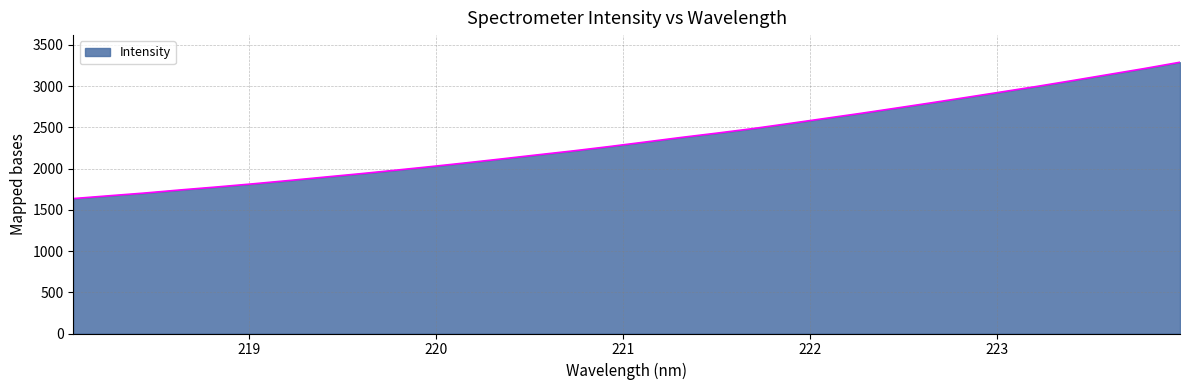

What is the smallest value displayed?

1635.9